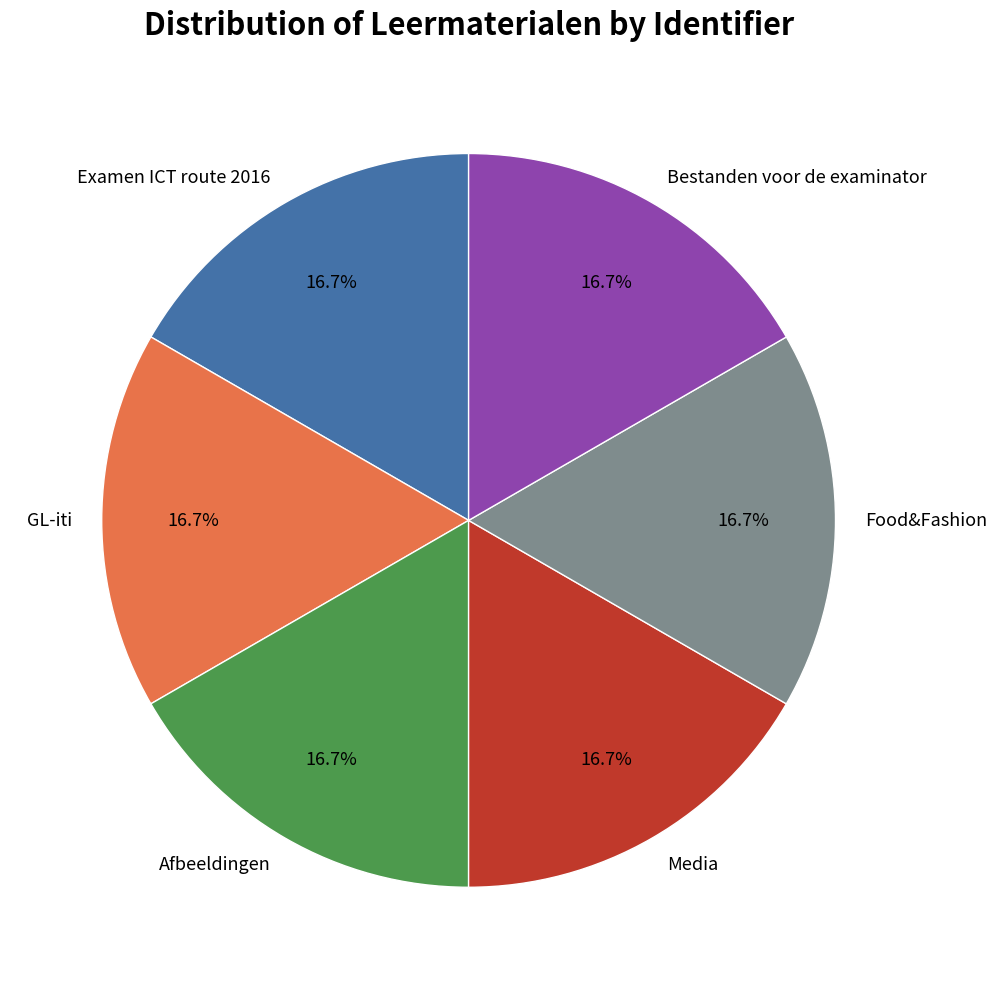

True or false: Examen ICT route 2016 accounts for 17% of the total.

True